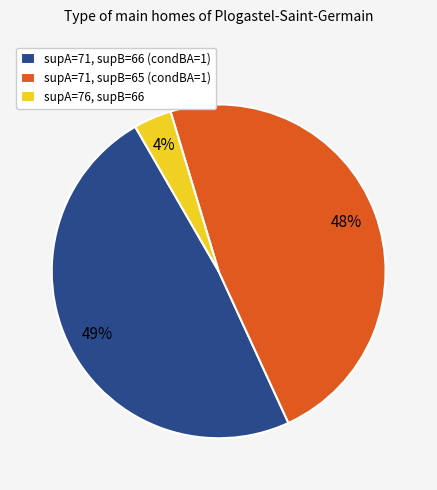

To the nearest percent, what portion does supA=71, supB=65 (condBA=1) represent?

48%